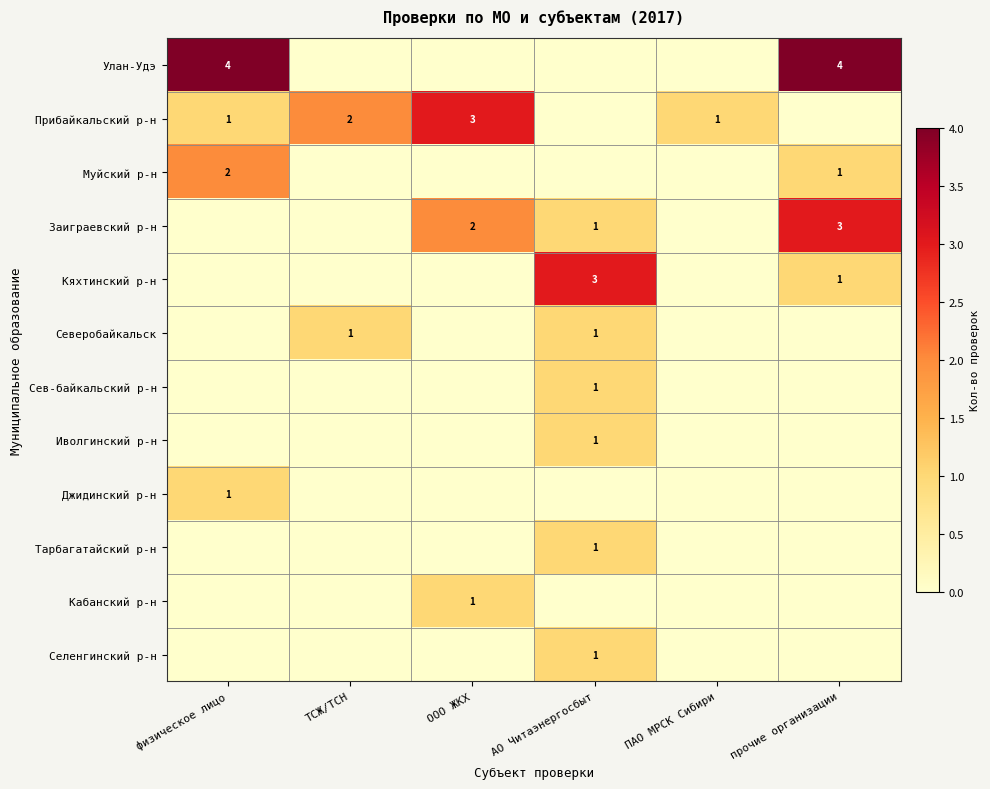

What is the total value across all series at физическое лицо?

8